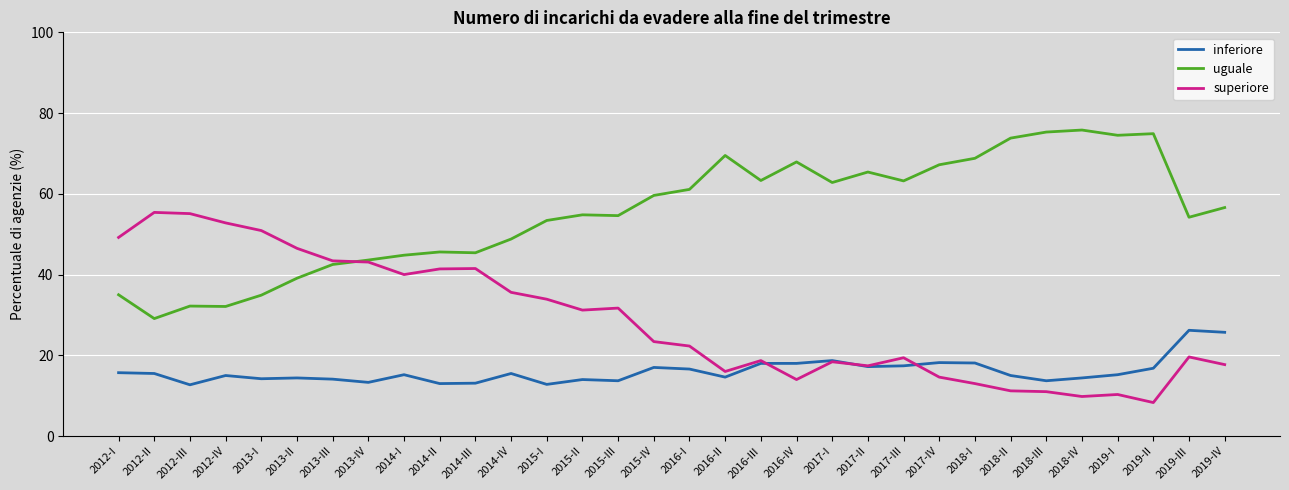

Which series ends up on top after the final intersection of superiore and inferiore?

inferiore